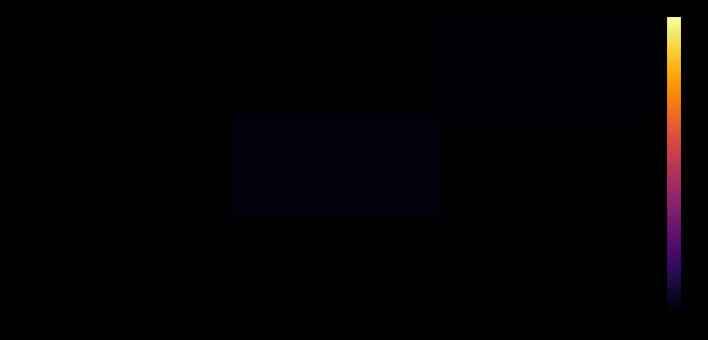

Rank the series by their maximum value, from lowest to highest.

3, 1, 2